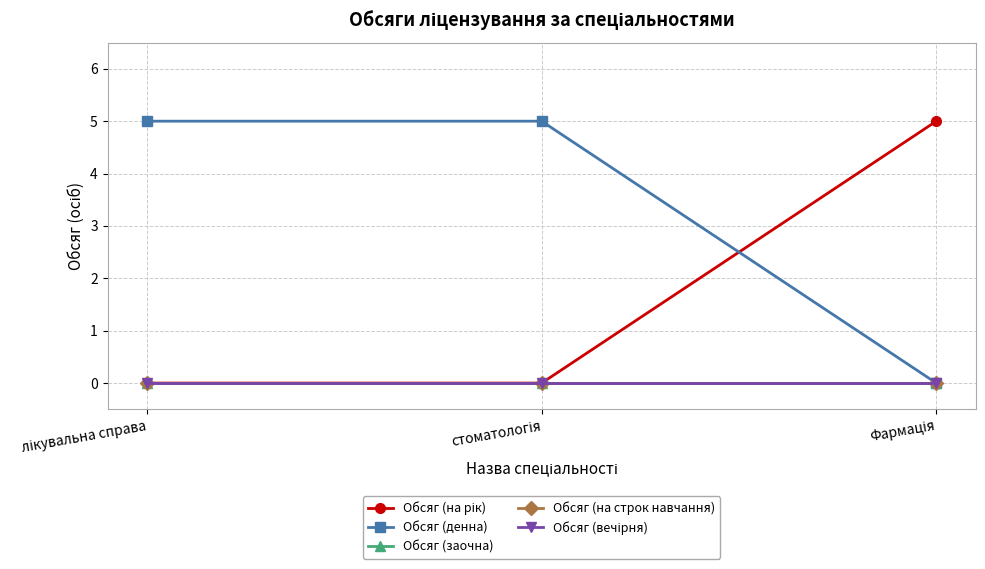

Does the chart have visible grid lines?

Yes